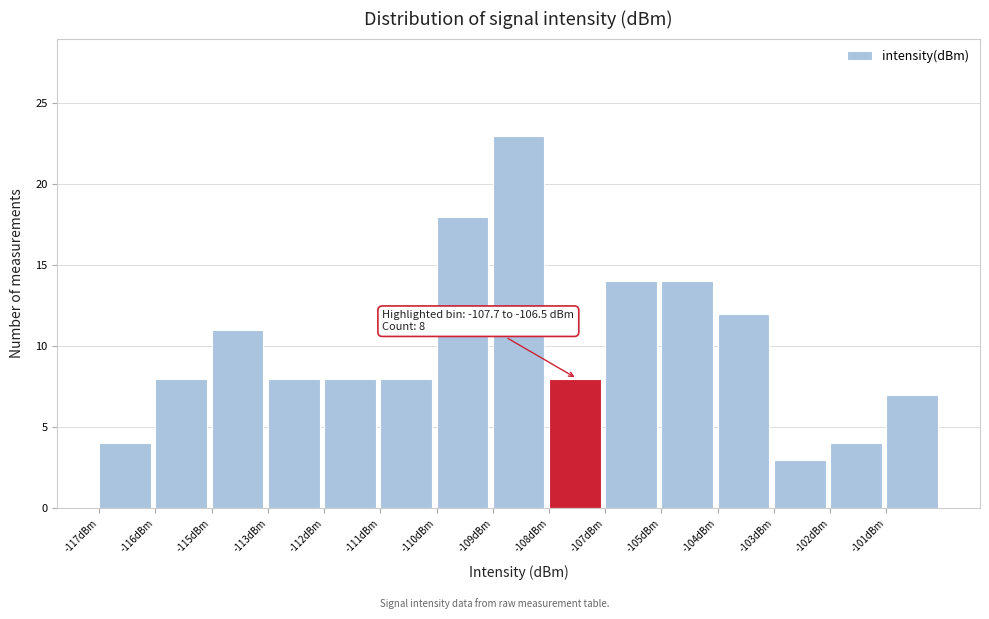

Reading left to right, transcribe all the data shown in this chart.

-117dBm=4	-116dBm=8	-115dBm=11	-113dBm=8	-112dBm=8	-111dBm=8	-110dBm=18	-109dBm=23	-108dBm=8	-107dBm=14	-105dBm=14	-104dBm=12	-103dBm=3	-102dBm=4	-101dBm=7